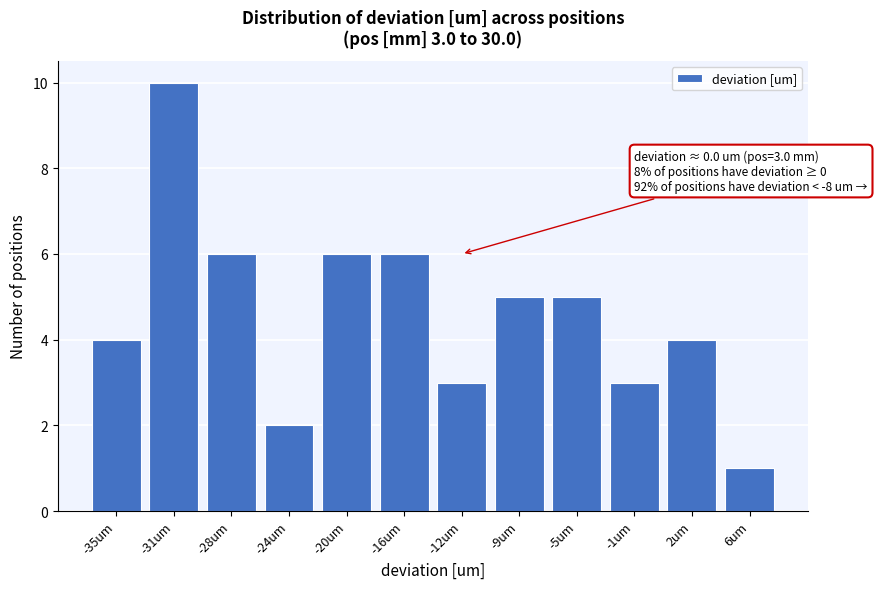

Reading right to left, what are all the values shown in this chart?

1	4	3	5	5	3	6	6	2	6	10	4